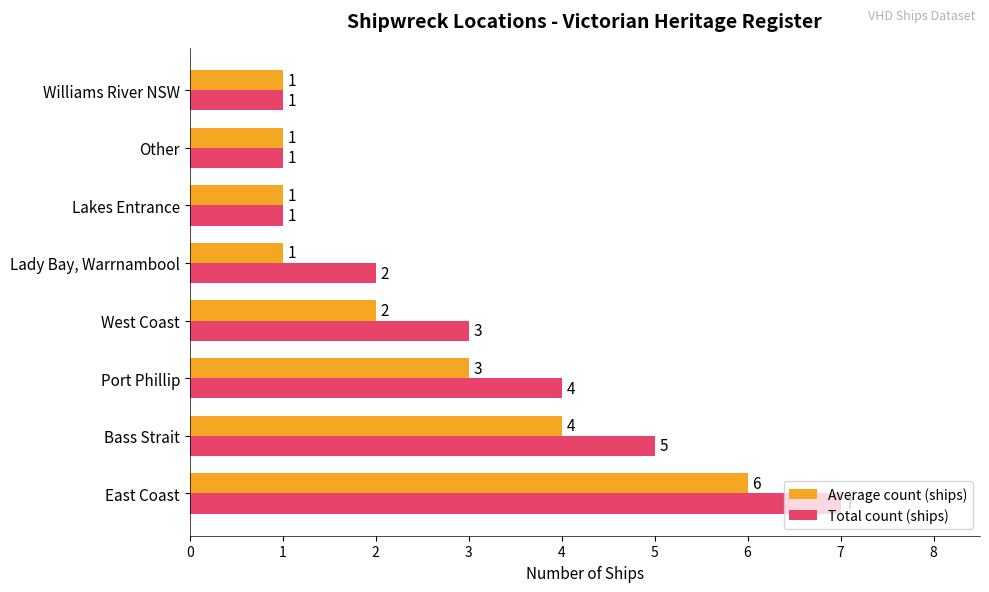

Is the value of Average count (ships) at East Coast greater than the value of Total count (ships) at Lady Bay, Warrnambool?

Yes